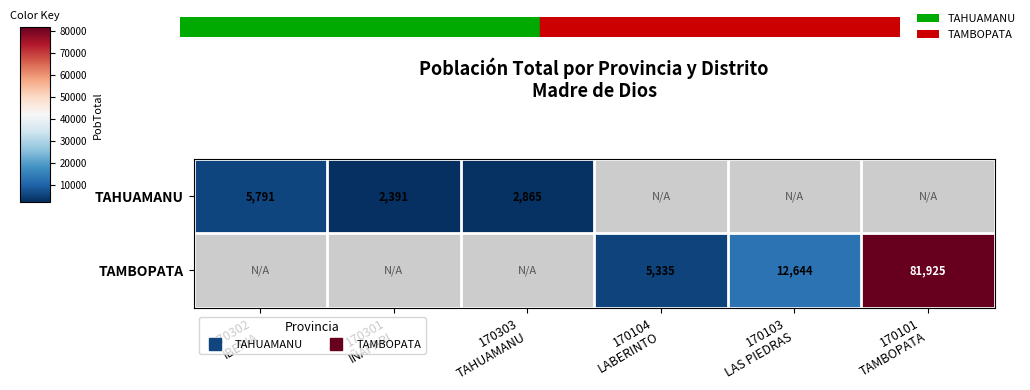

The TAMBOPATA series shows 20111.9 at 170103 LAS PIEDRAS. True or false?

False